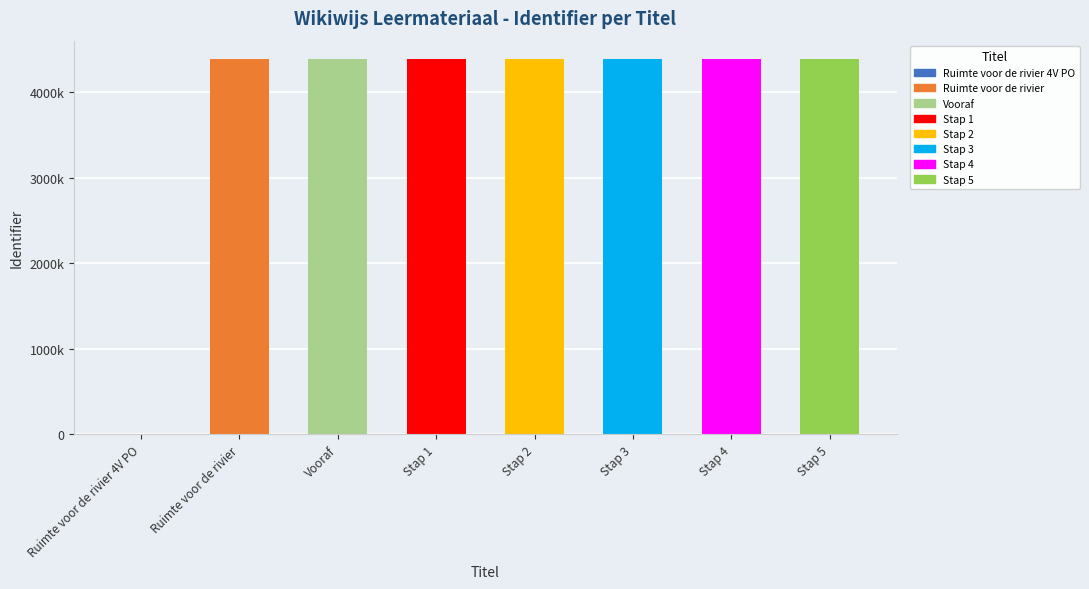

Does the chart contain stacked bars?

No